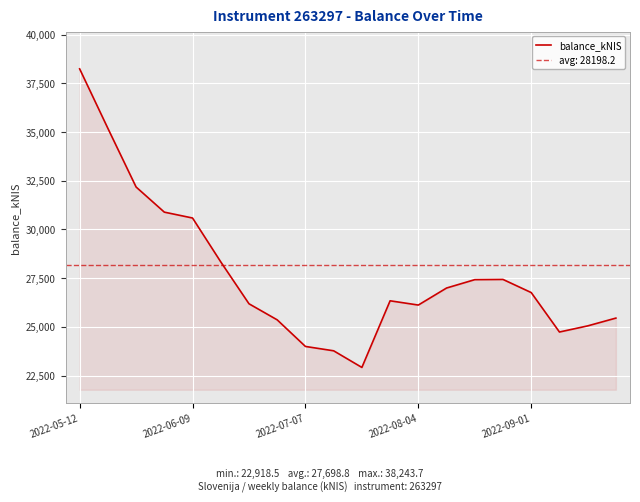

Reading left to right, transcribe all the data shown in this chart.

38243.7	35191.5	32180.0	30889.9	30588.2	28336.3	26186.0	25360.4	23995.6	23772.2	22918.5	26338.8	26120.4	26994.5	27424.0	27435.1	26761.2	24736.7	25051.1	25450.9